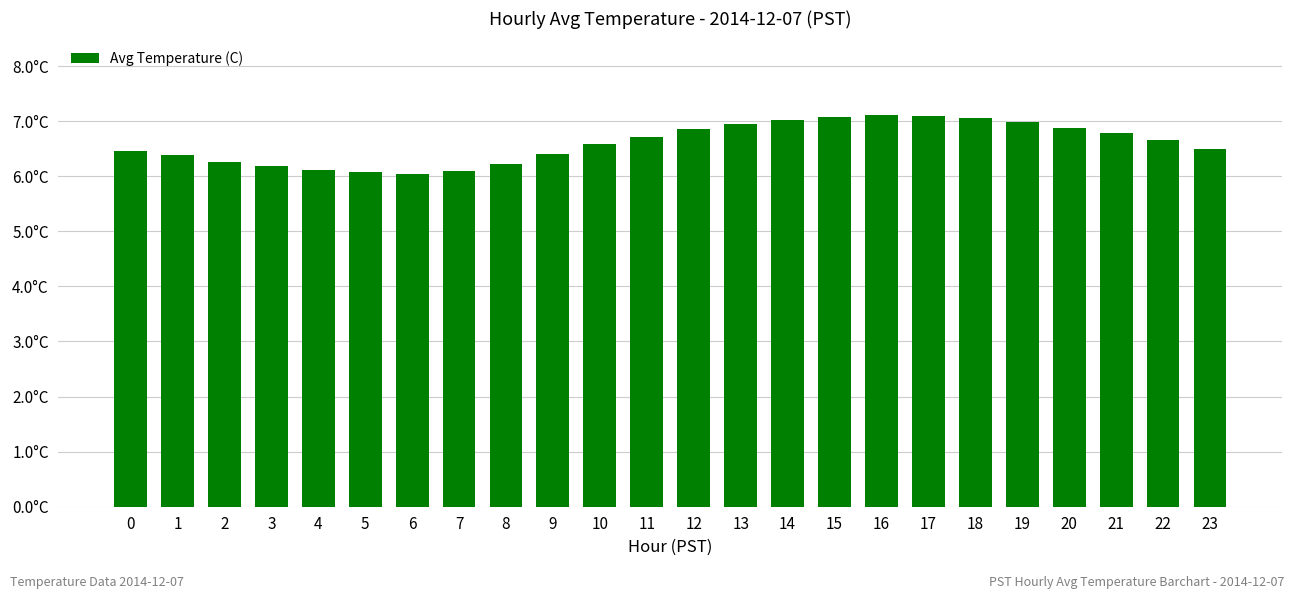

Reading left to right, list all the values displayed in this chart.

6.5	6.4	6.2	6.2	6.1	6.1	6.0	6.1	6.2	6.4	6.6	6.7	6.8	7.0	7.0	7.1	7.1	7.1	7.0	7.0	6.9	6.8	6.7	6.5